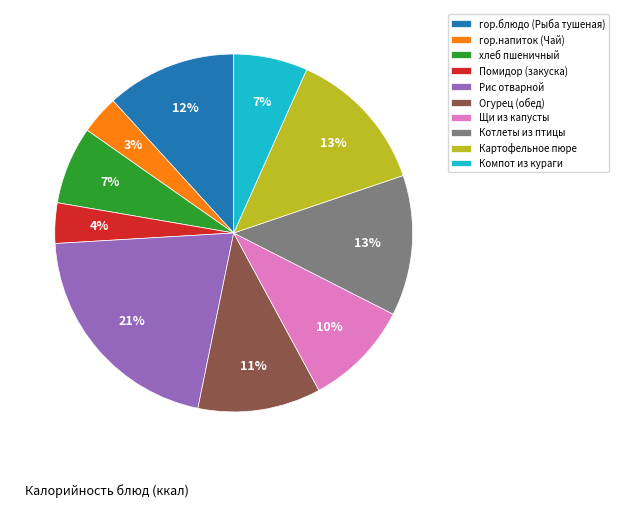

True or false: Рис отварной accounts for 21% of the total.

True